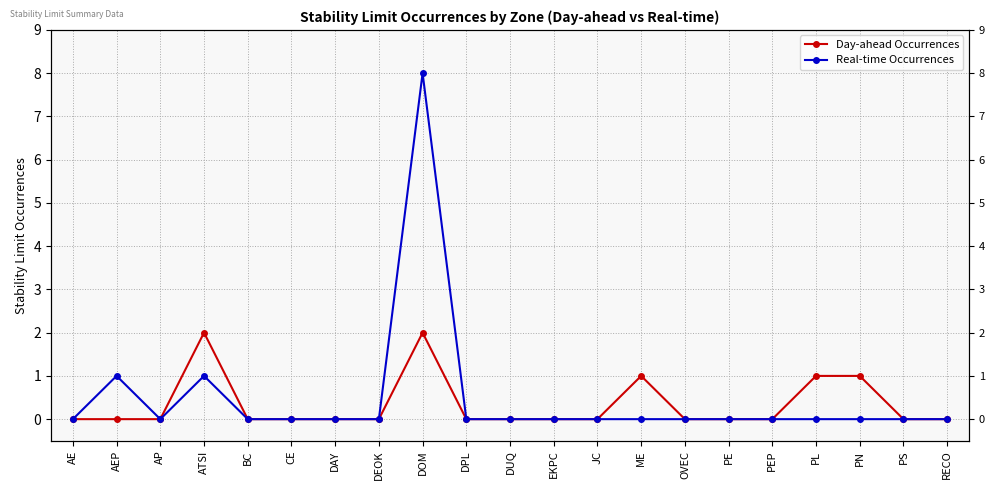

How many positive values does the Real-time Occurrences series have?

3